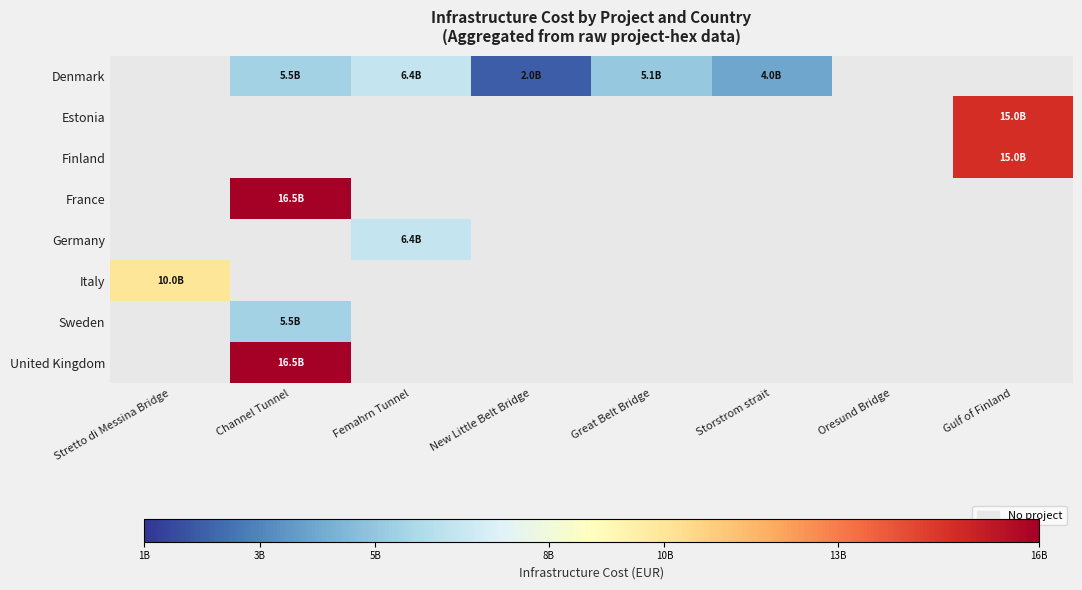

How many positive values does the Finland series have?

1